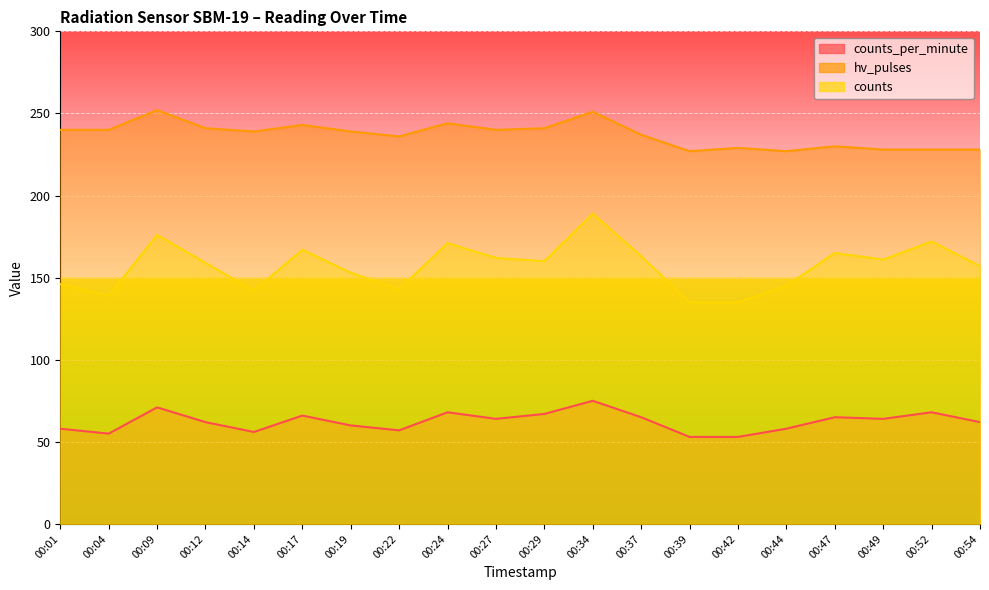

What is the approximate value of hv_pulses at 00:42, to the nearest 5?

230